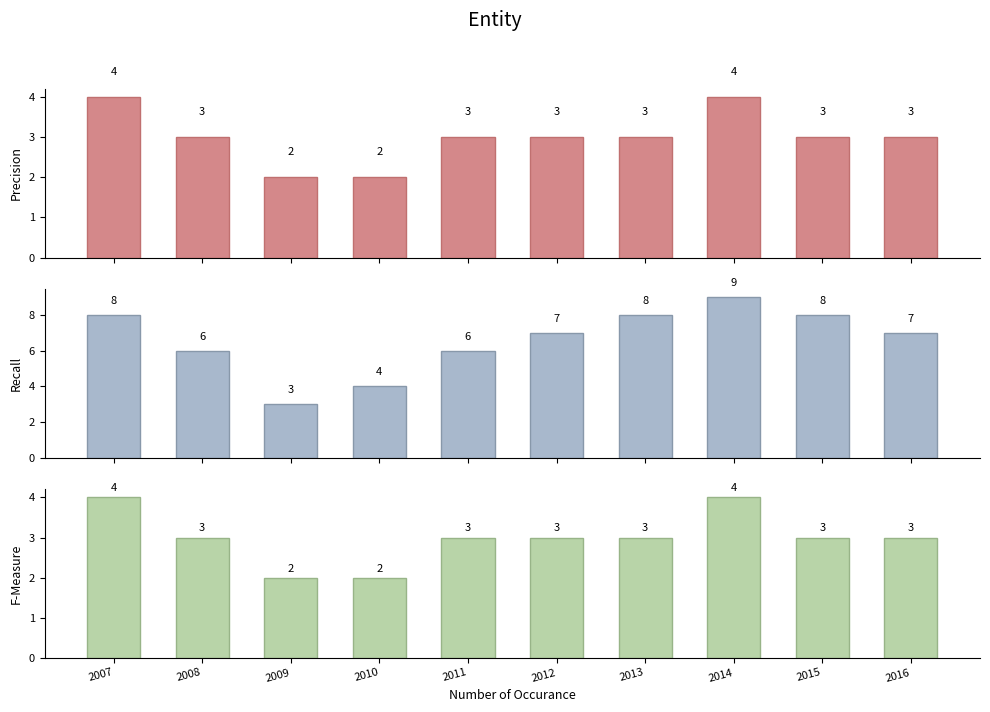

At 2007, list the series in order from largest to smallest.

Recall, Precision, F-Measure